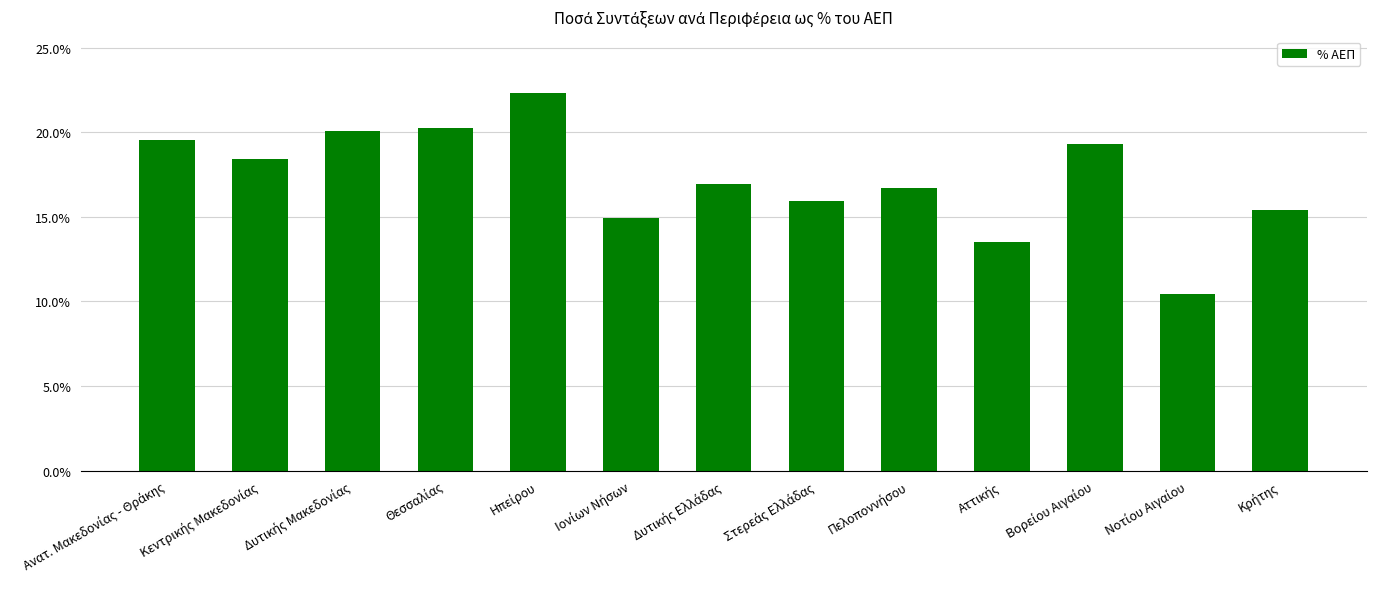

The value at Στερεάς Ελλάδας is 0.2. True or false?

False